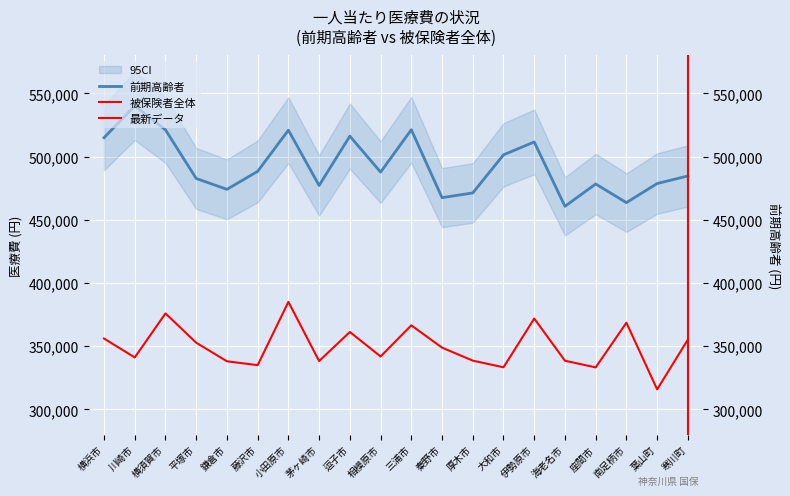

True or false: 前期高齢者 has more than 0 interior local peaks.

True